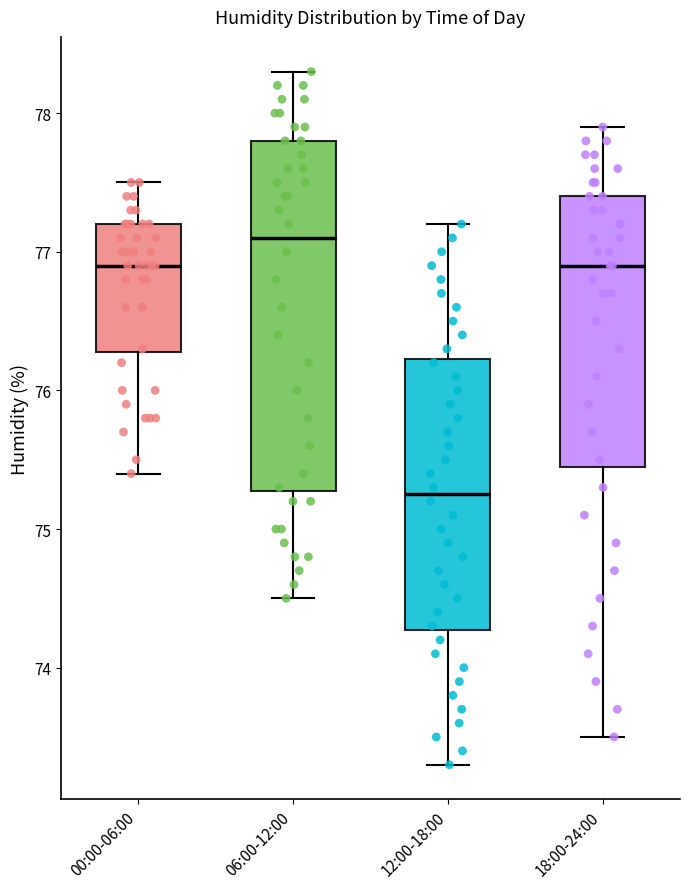

Which box has the highest median line?

06:00-12:00